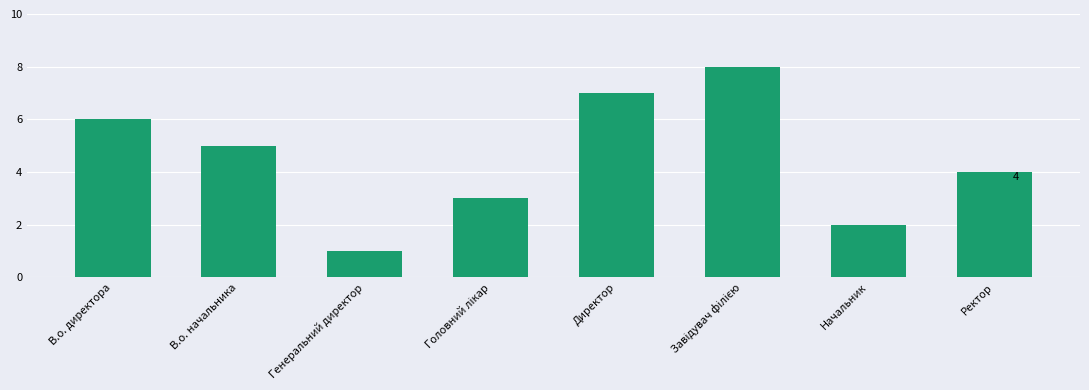

The chart shows a value of 2 at Начальник. True or false?

True